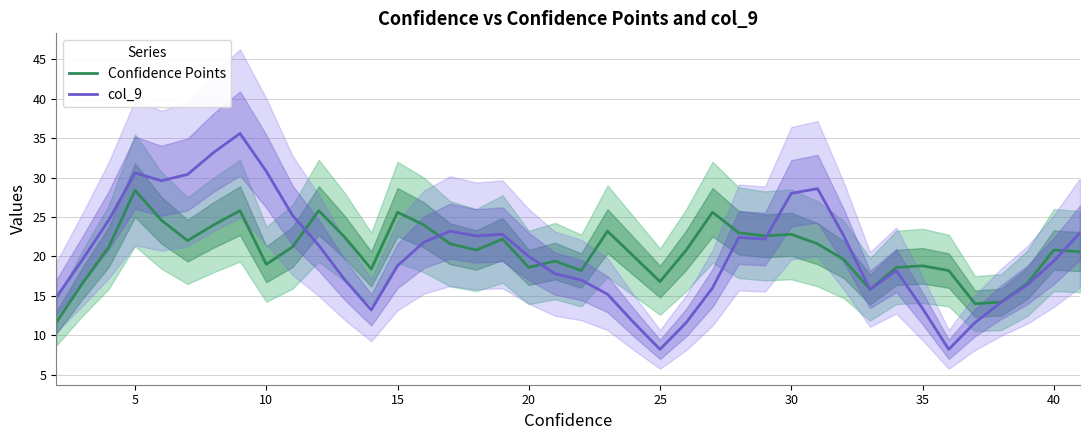

What is the difference between the maximum and second lowest values in the col_9 series?

27.4